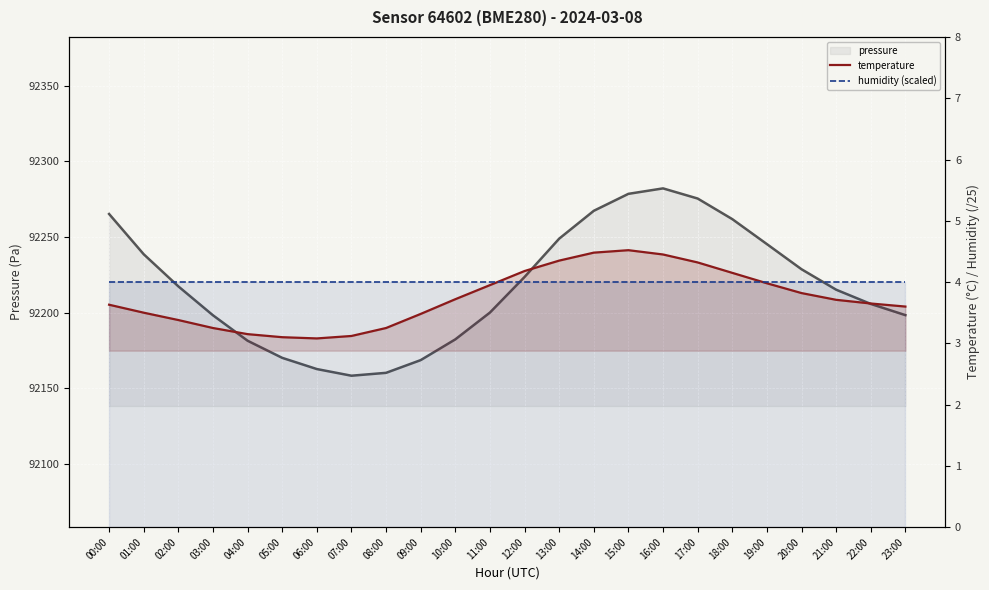

Which series has the largest total across all categories?

pressure